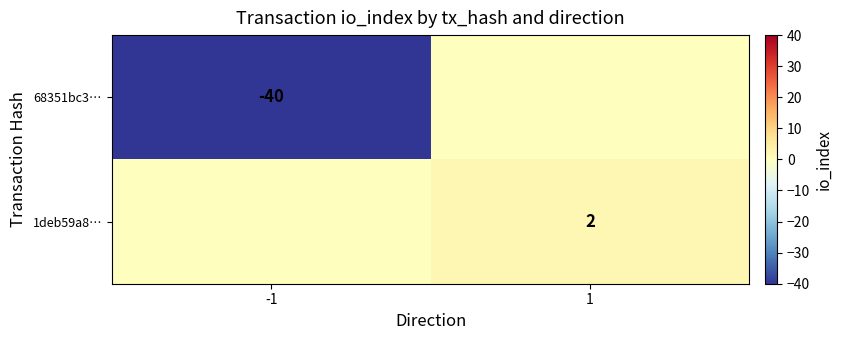

The value of 68351bc3… at -1 is -24. True or false?

False